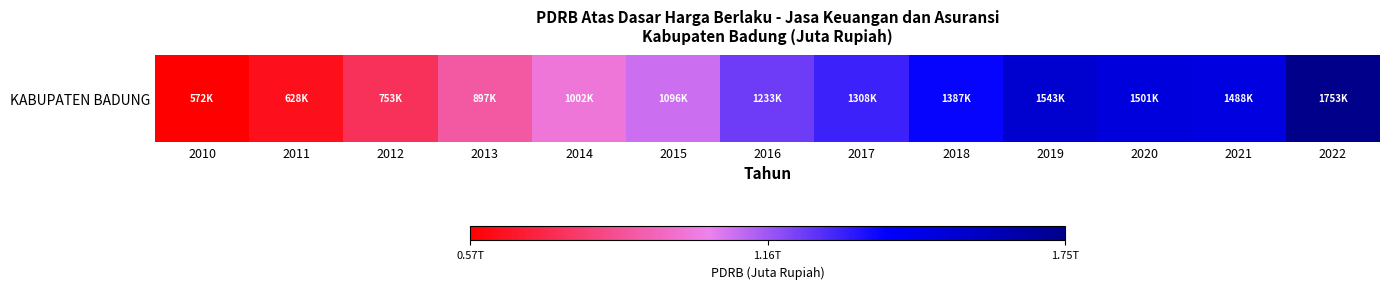

Rank the categories by value from highest to lowest.

2022, 2019, 2020, 2021, 2018, 2017, 2016, 2015, 2014, 2013, 2012, 2011, 2010